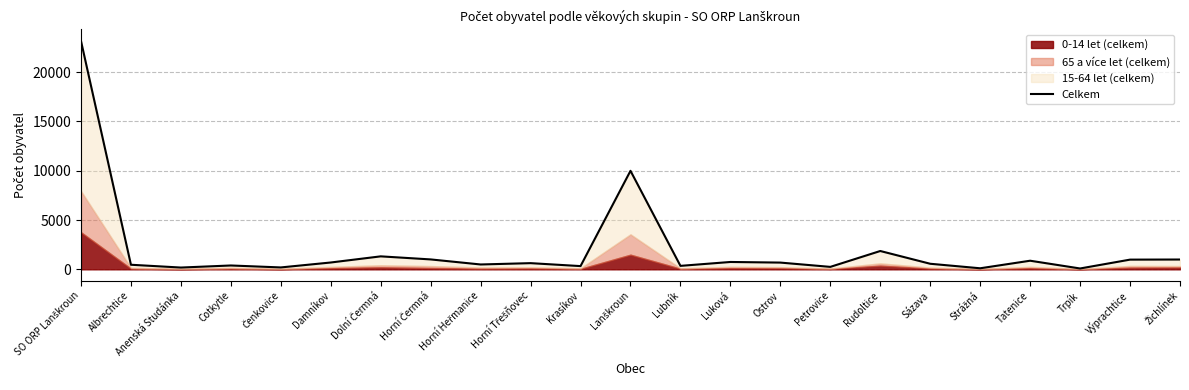

List the labels in order of value, smallest first.

Trpík, Strážná, Anenská Studánka, Čenkovice, Petrovice, Krasíkov, Lubník, Cotkytle, Albrechtice, Horní Heřmanice, Sázava, Horní Třešňovec, Ostrov, Damníkov, Luková, Tatenice, Výprachtice, Žichlínek, Horní Čermná, Dolní Čermná, Rudoltice, Lanškroun, SO ORP Lanškroun